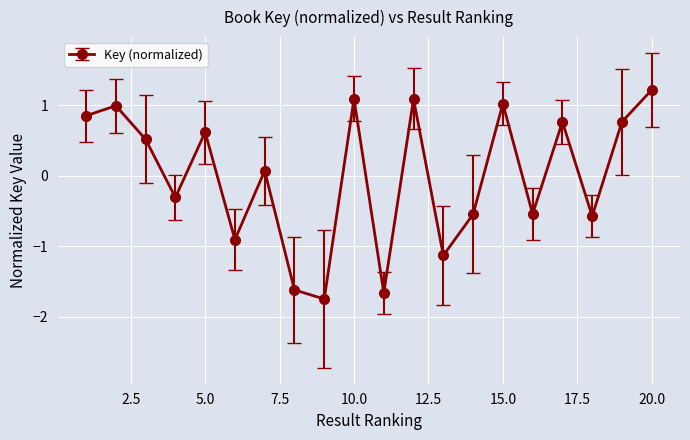

What is the value of the 11th point from the left?

-1.7